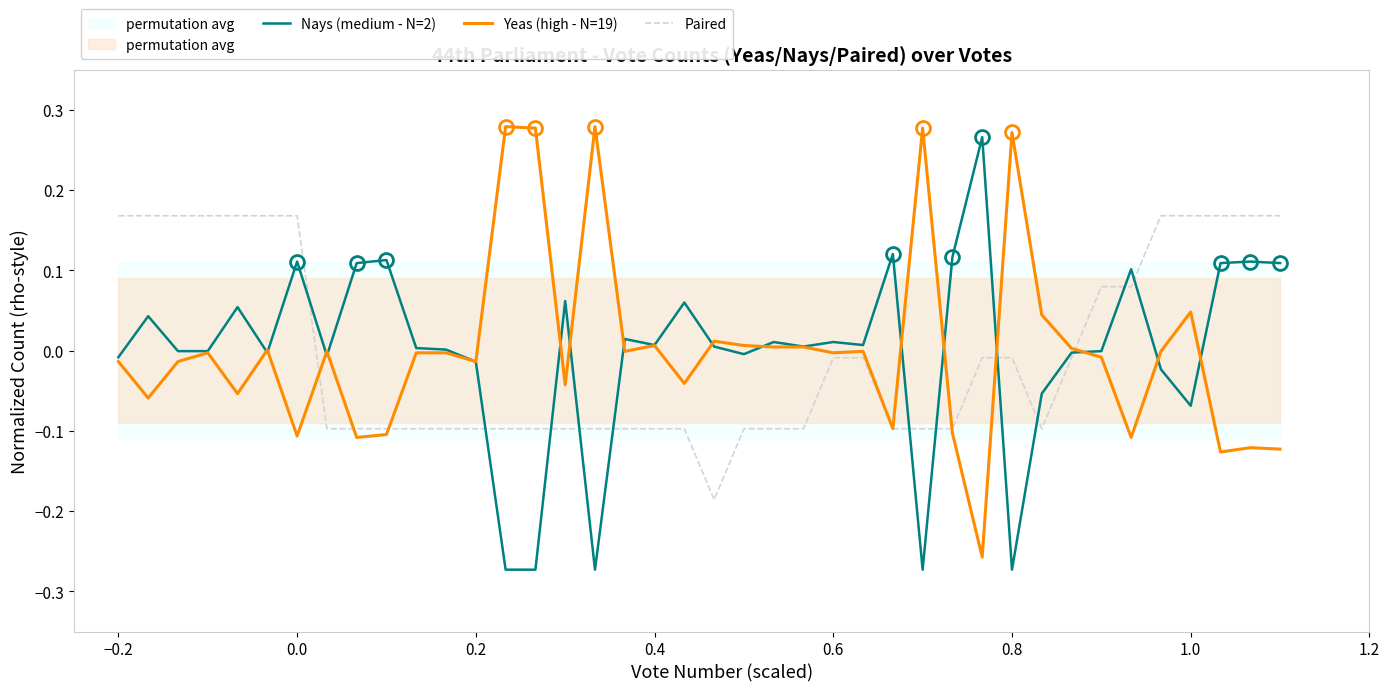

Which category has the highest value in the Paired series?

−0.2